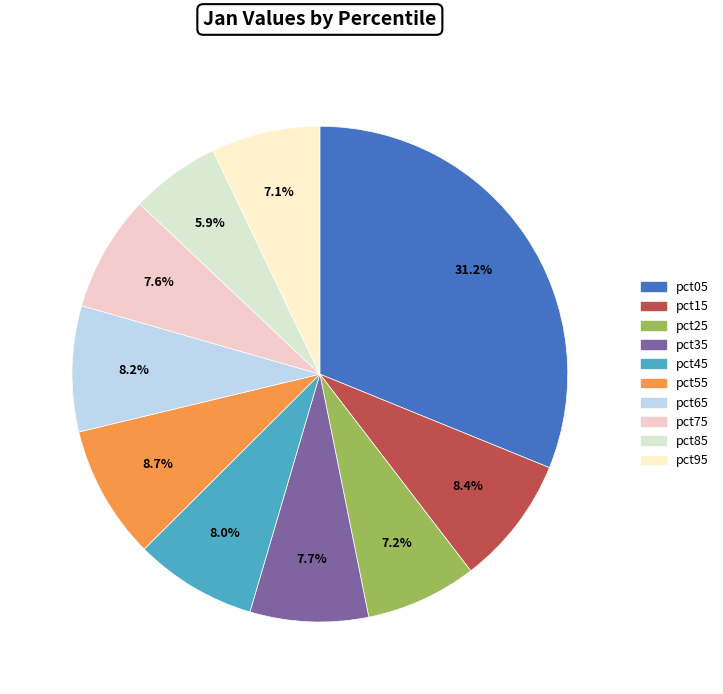

How many slices are in this pie chart?

10